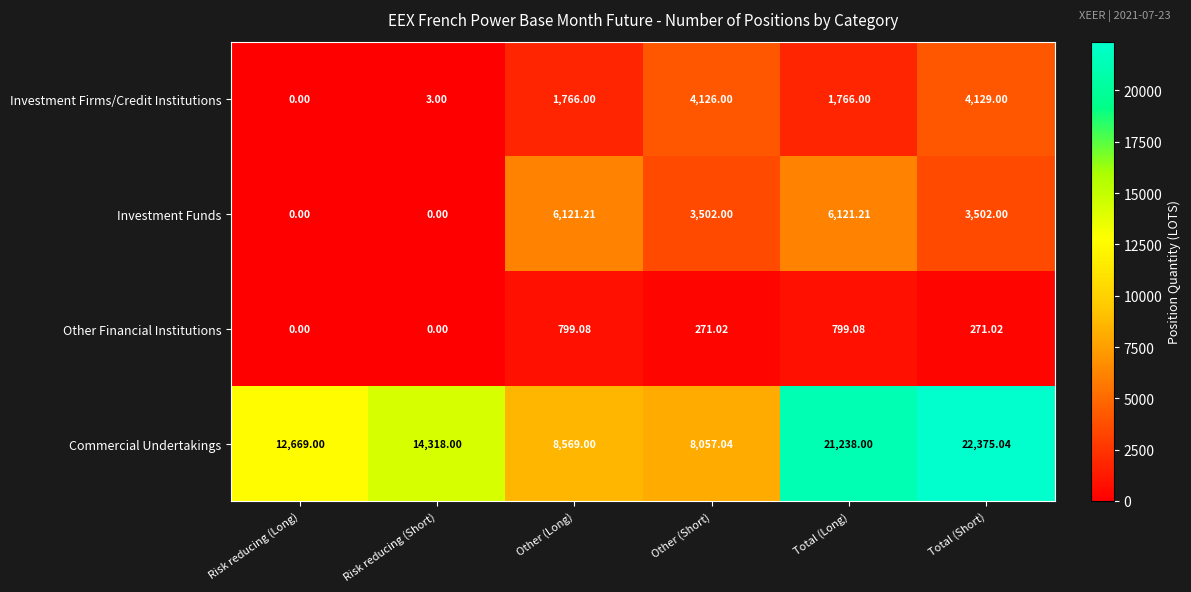

At which category is the sum across all series the highest?

Total (Short)